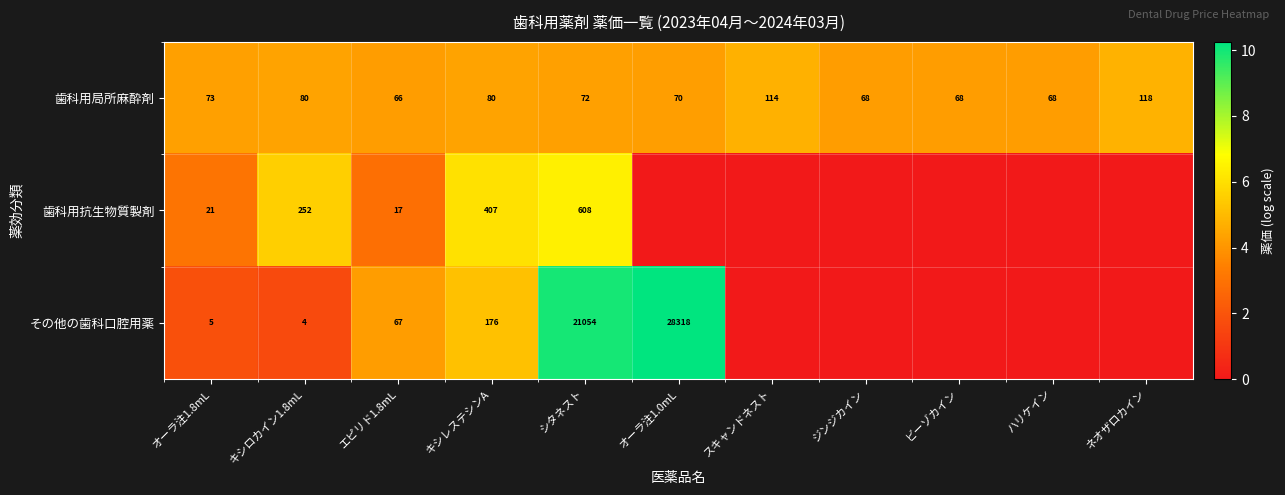

What is the difference between the highest and lowest values at オーラ注1.8mL?

68